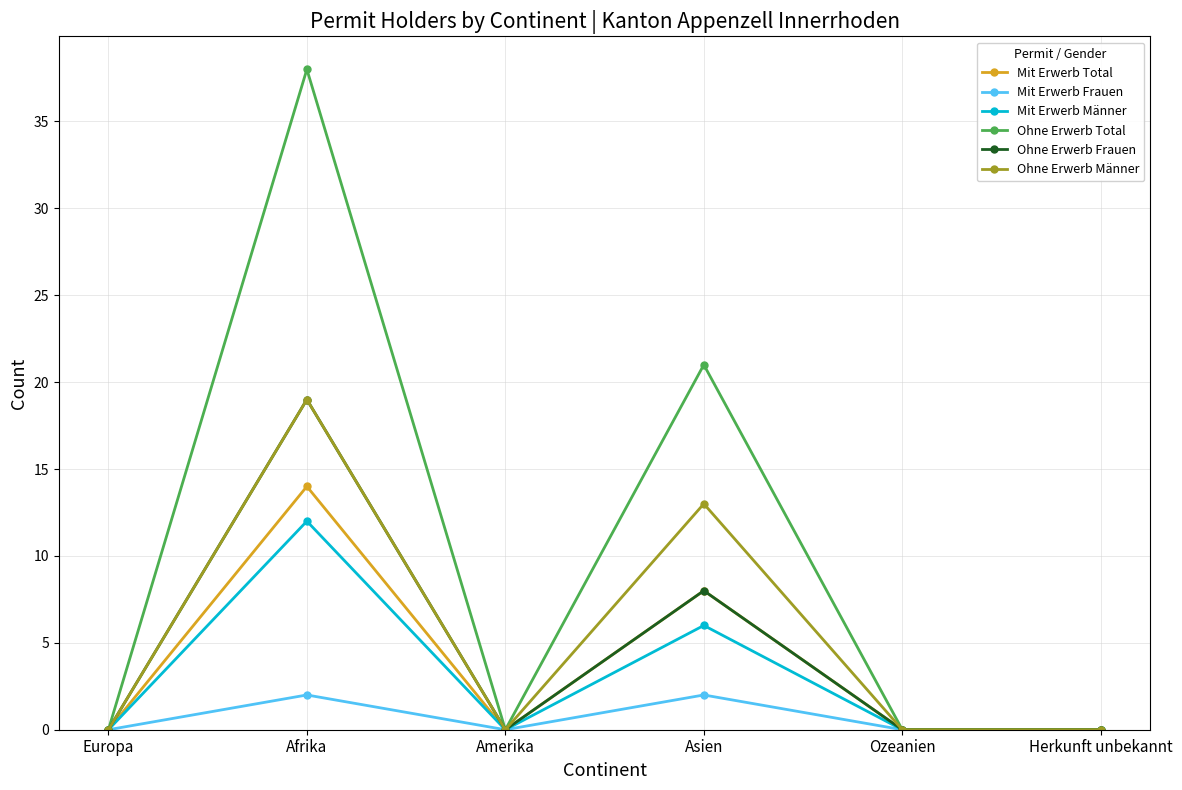

Does the chart display data point markers on the line(s)?

Yes